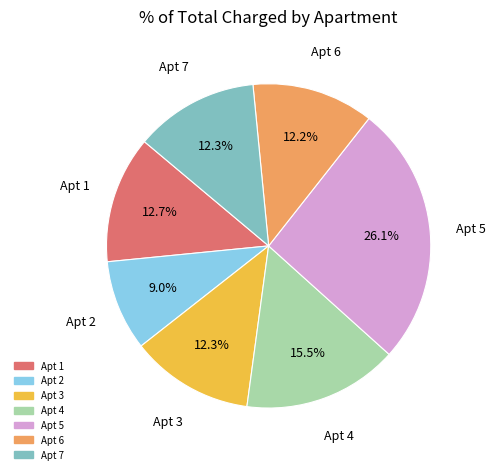

Does any single category account for the majority?

No